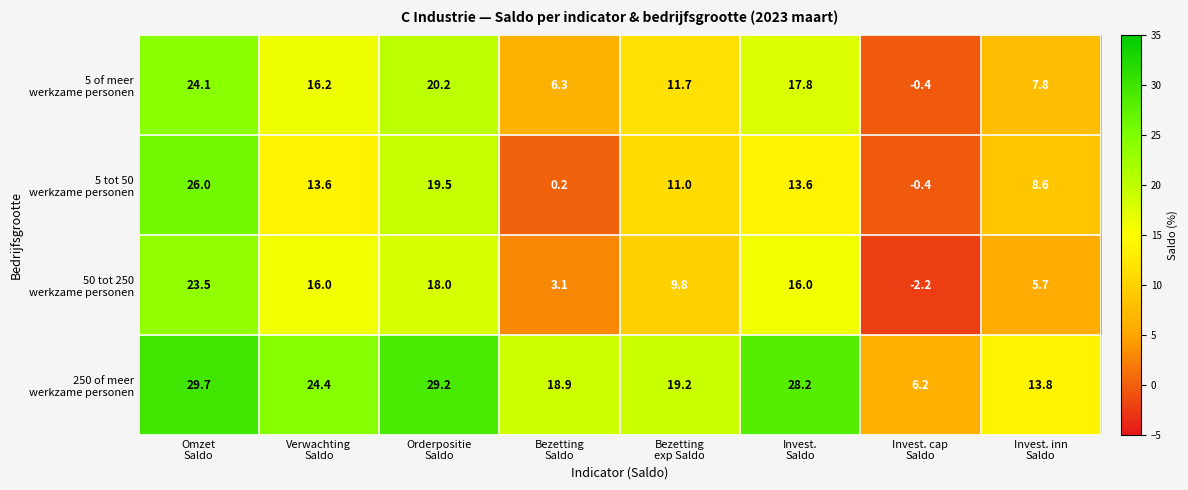

What is the smallest value displayed?

-2.2